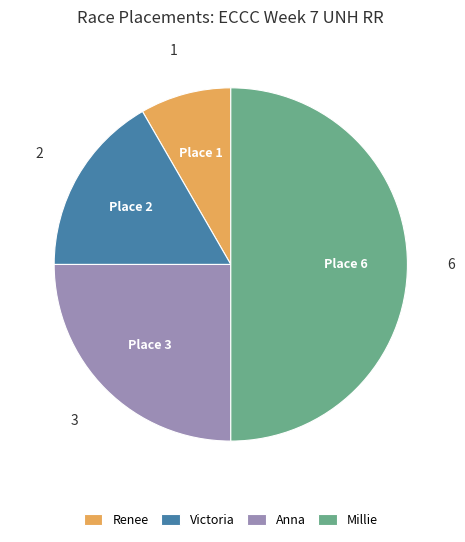

Do Millie and Anna together represent more than half of the pie?

Yes